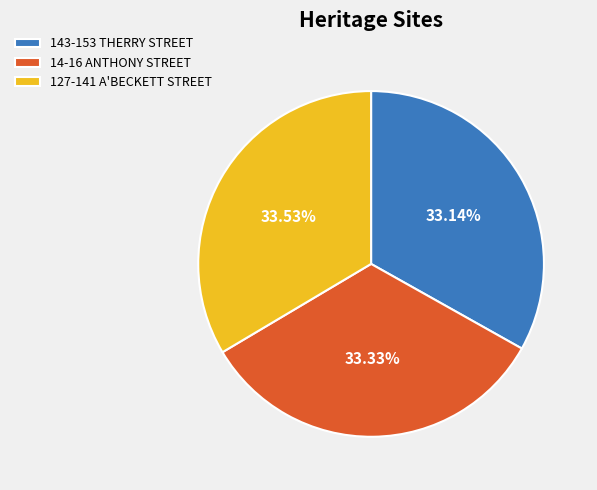

What percentage is the 143-153 THERRY STREET slice, to the nearest percent?

33%